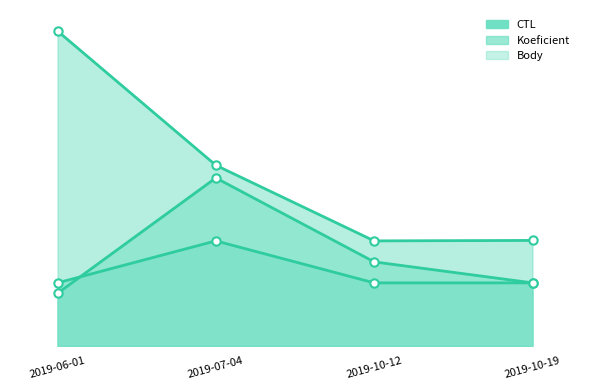

At how many categories does at least one series exceed 73?

2